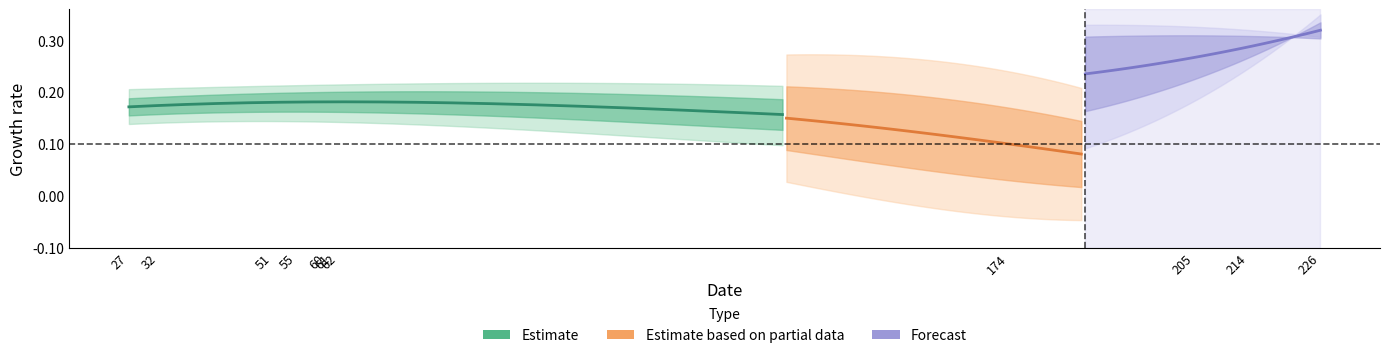

At how many categories does at least one series exceed 0?

40